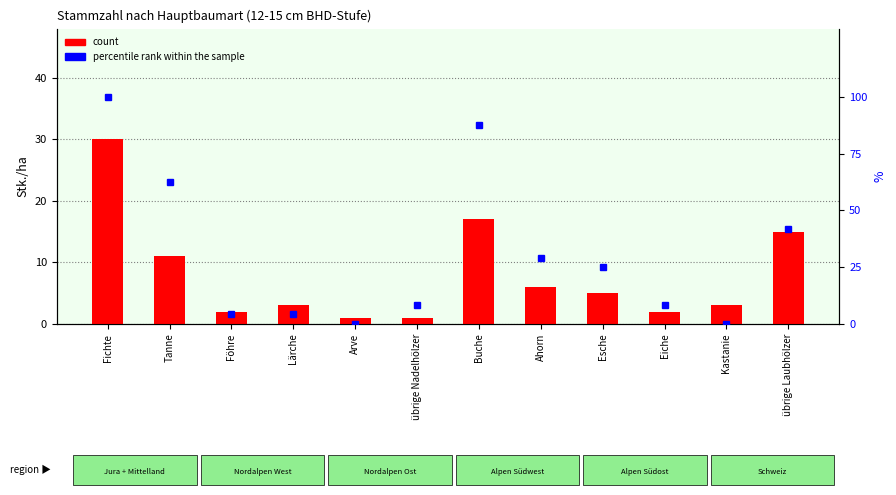

The count series shows 11.0 at Tanne. True or false?

True